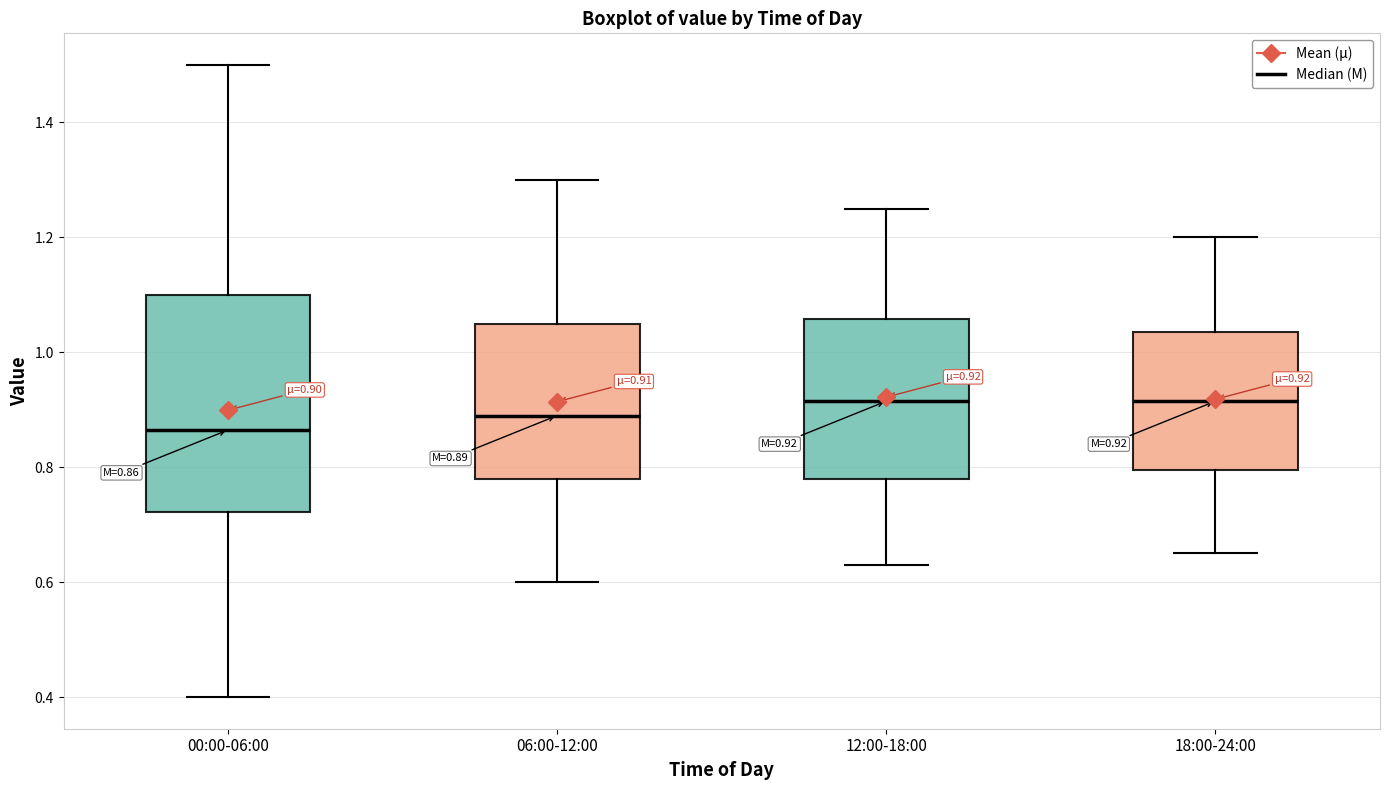

Comparing the boxes themselves (not the whiskers), which one is the tallest?

00:00-06:00